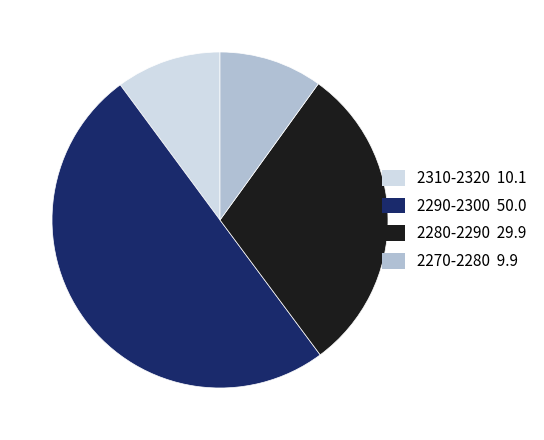

How many slices are in this pie chart?

4